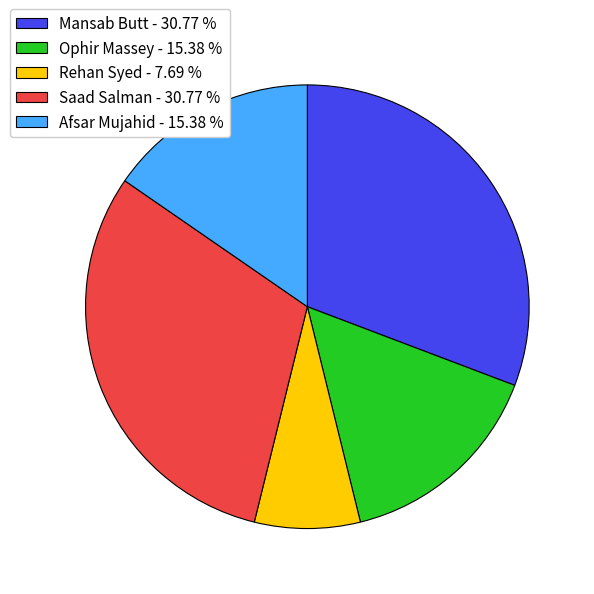

Does any single category account for the majority?

No